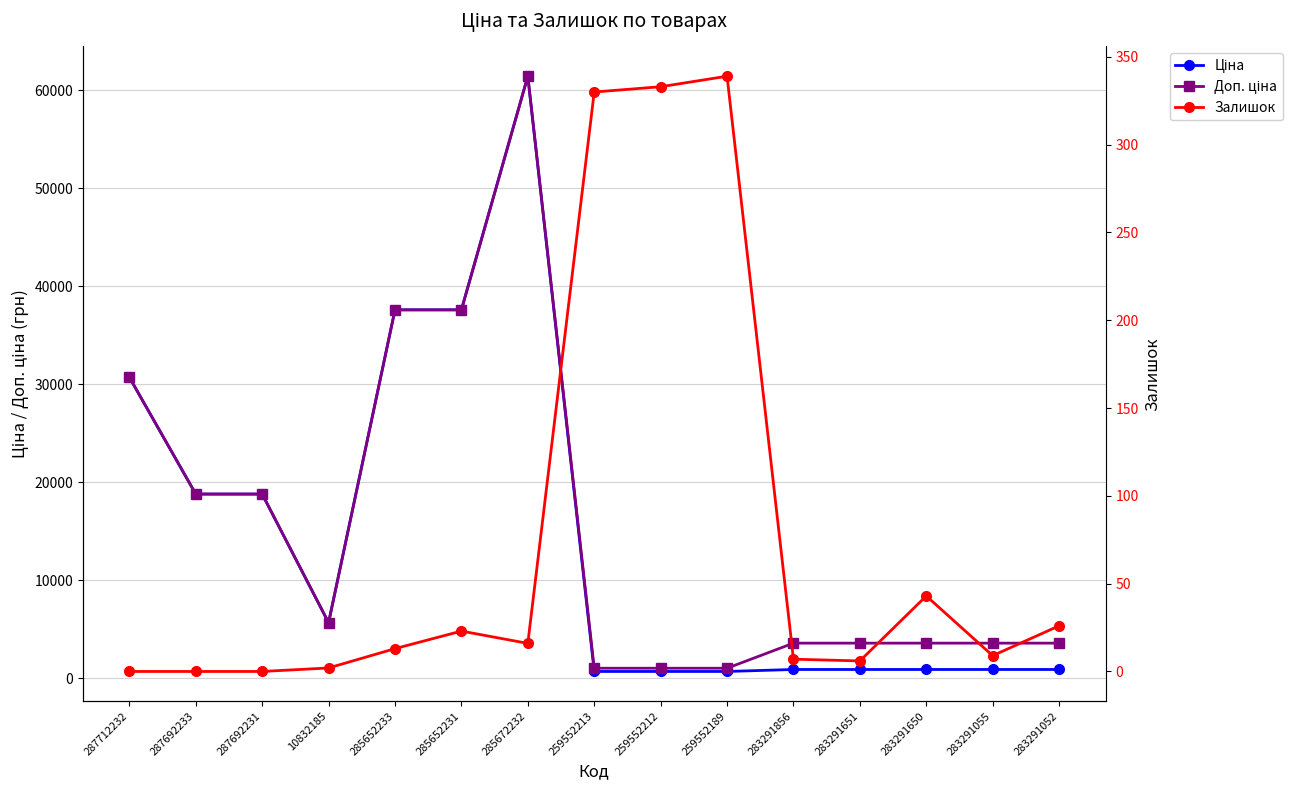

What is the value of the Залишок point at the 6th from the left?

23.0